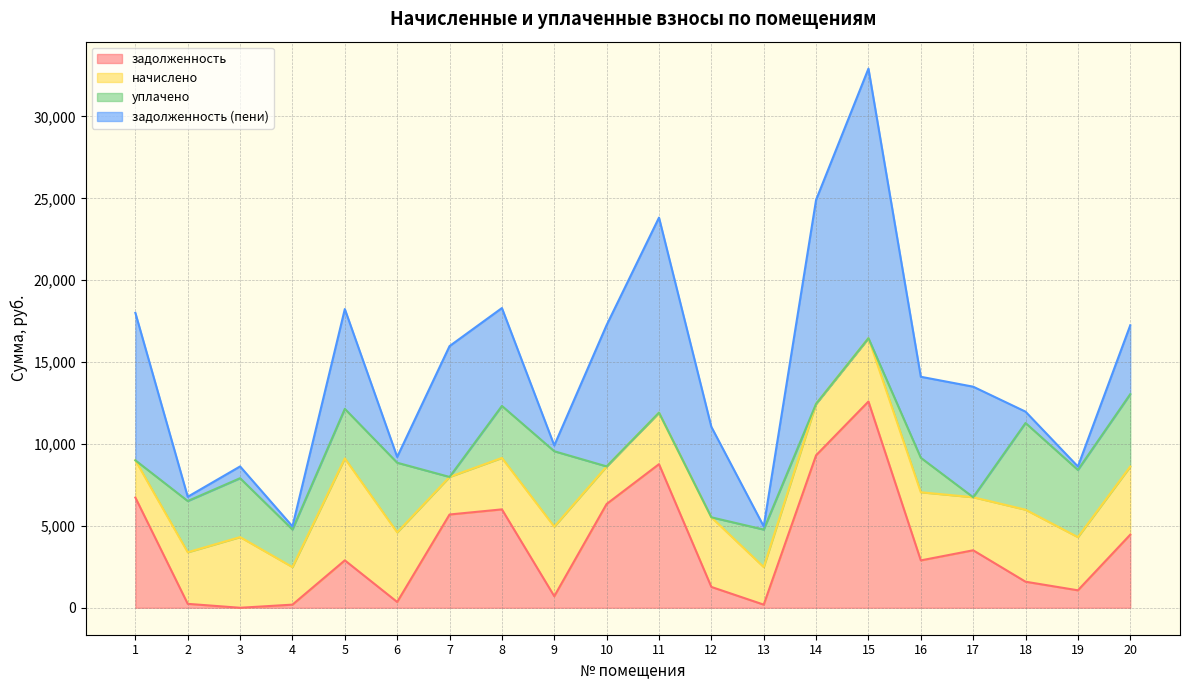

Count the number of data series in this chart.

4